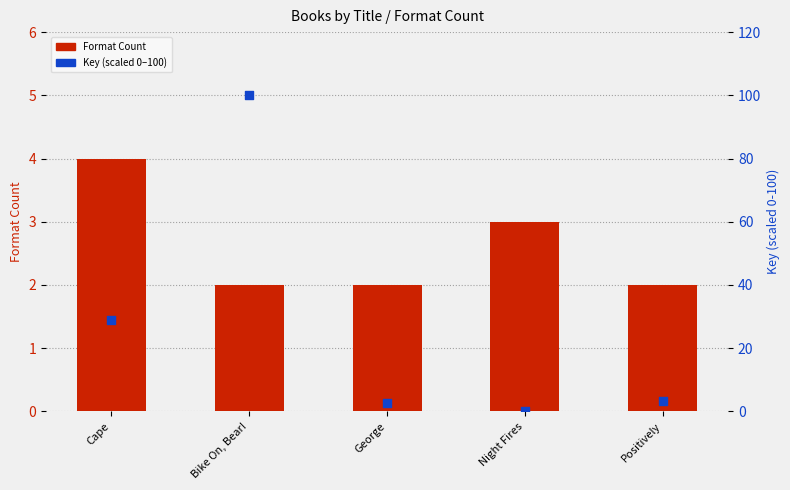

Which series reaches the minimum Y coordinate?

Key (scaled 0-100)